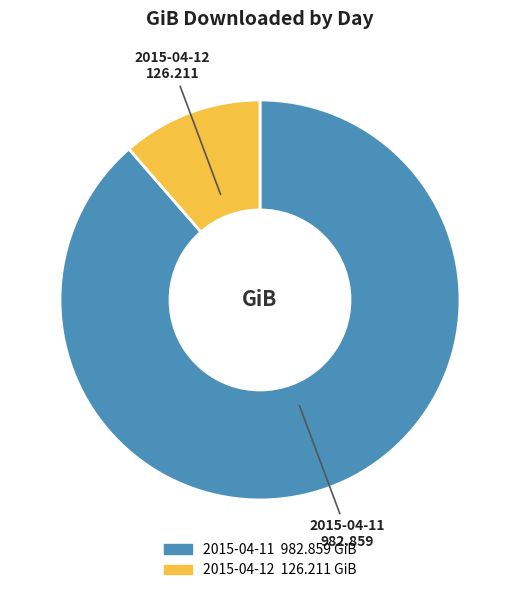

Does 2015-04-11 represent more than half of the total?

Yes